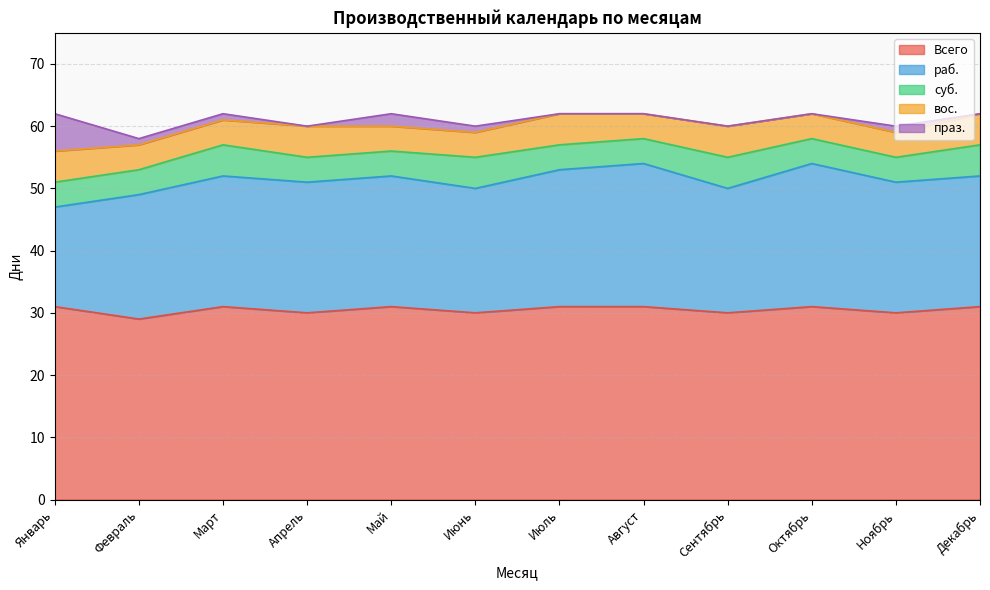

Count the number of data series in this chart.

5